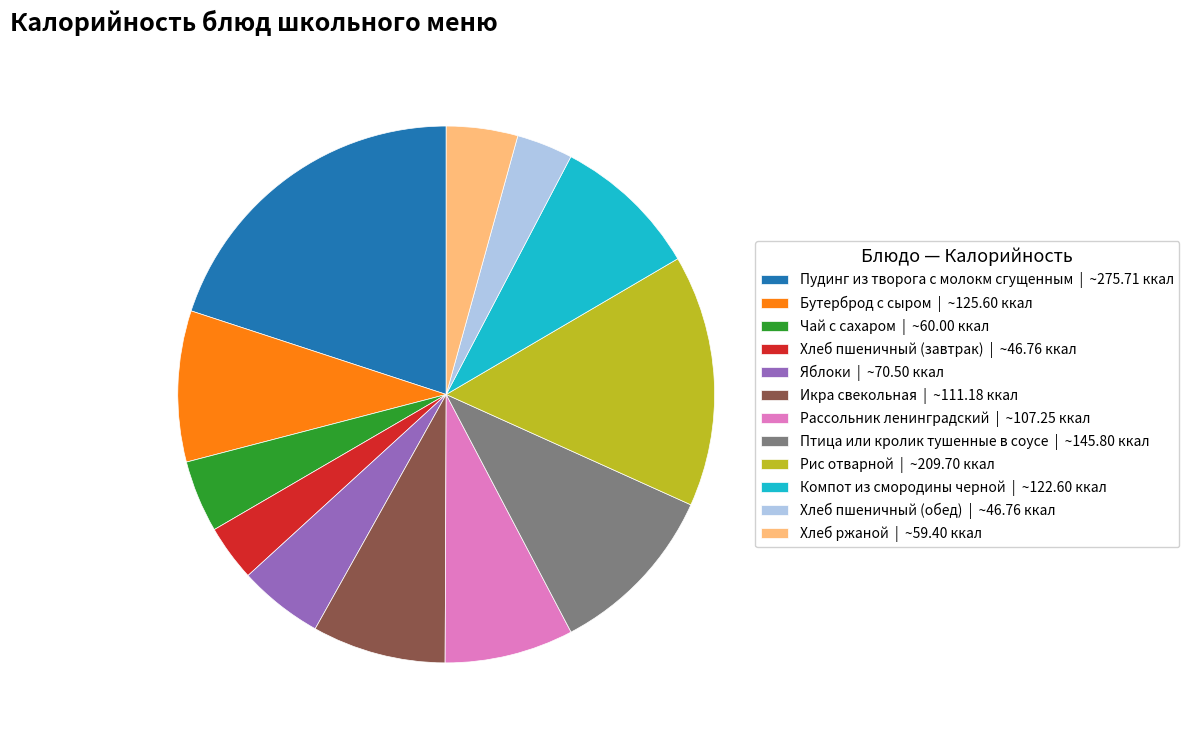

Approximately how many times larger is the value at Птица или кролик тушенные в соусе | ~145.80 ккал compared to Компот из смородины черной | ~122.60 ккал?

1.2